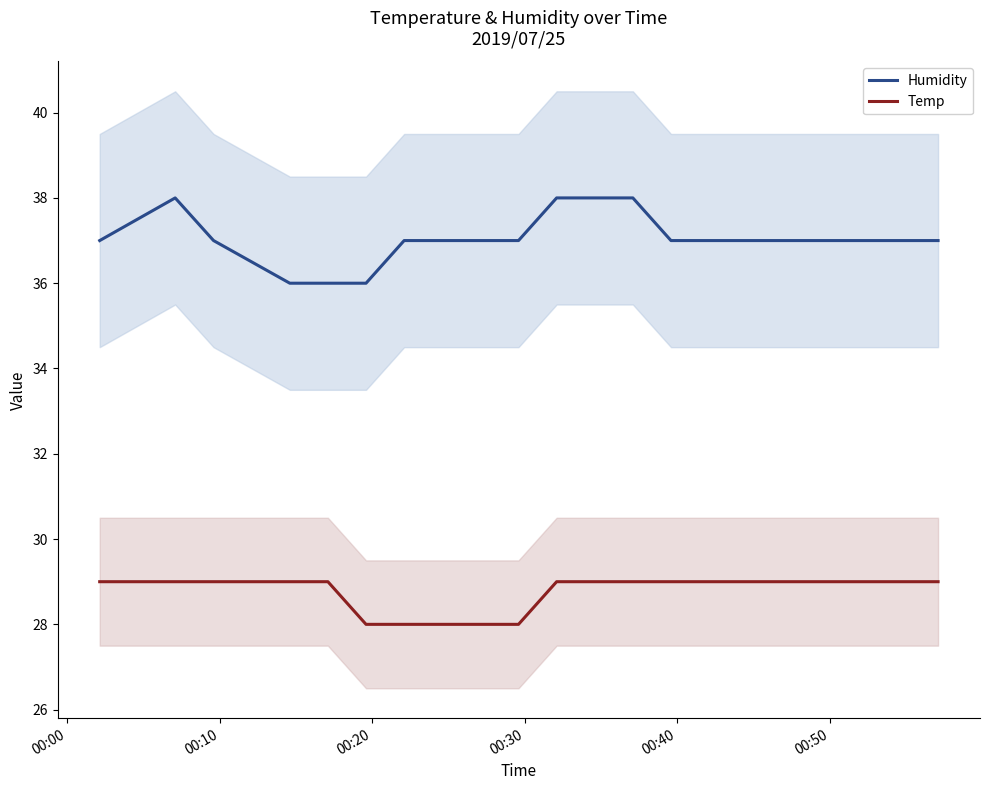

True or false: Temp has more than 2 interior local peaks.

False